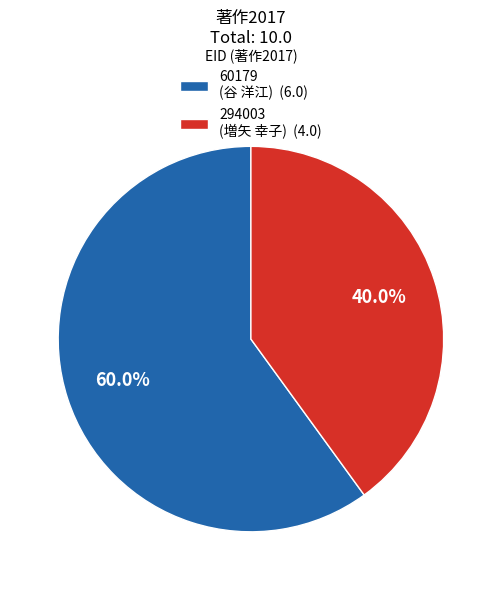

How many slices are in this pie chart?

2